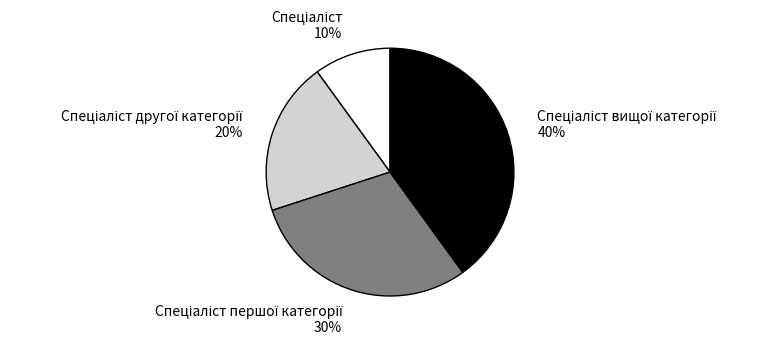

Is there a majority slice in this chart?

No